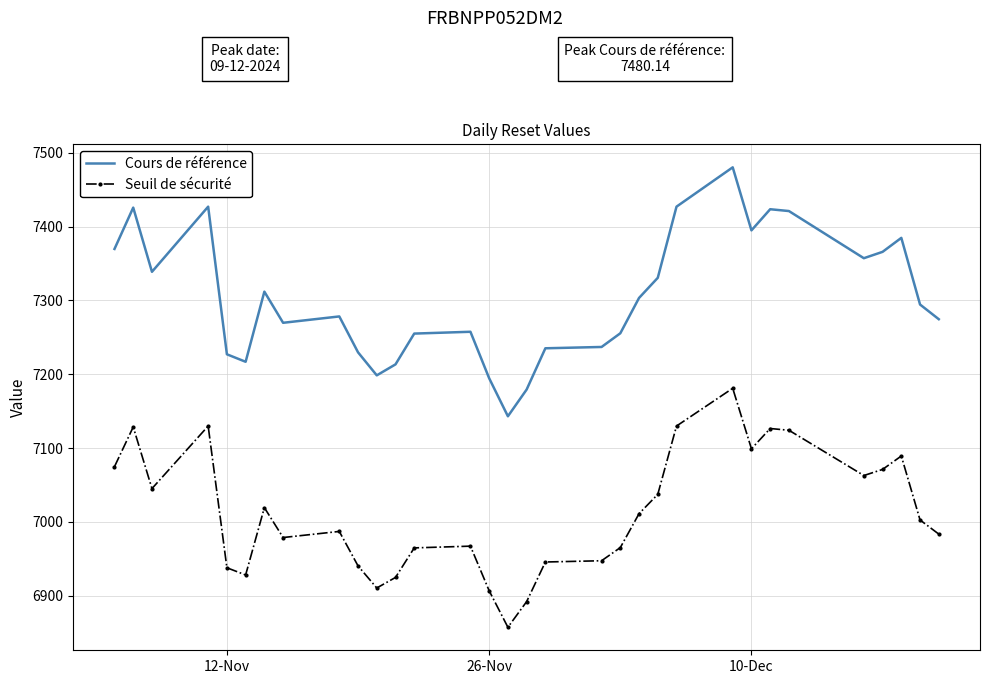

What is the highest value of the Cours de référence series?

7480.1